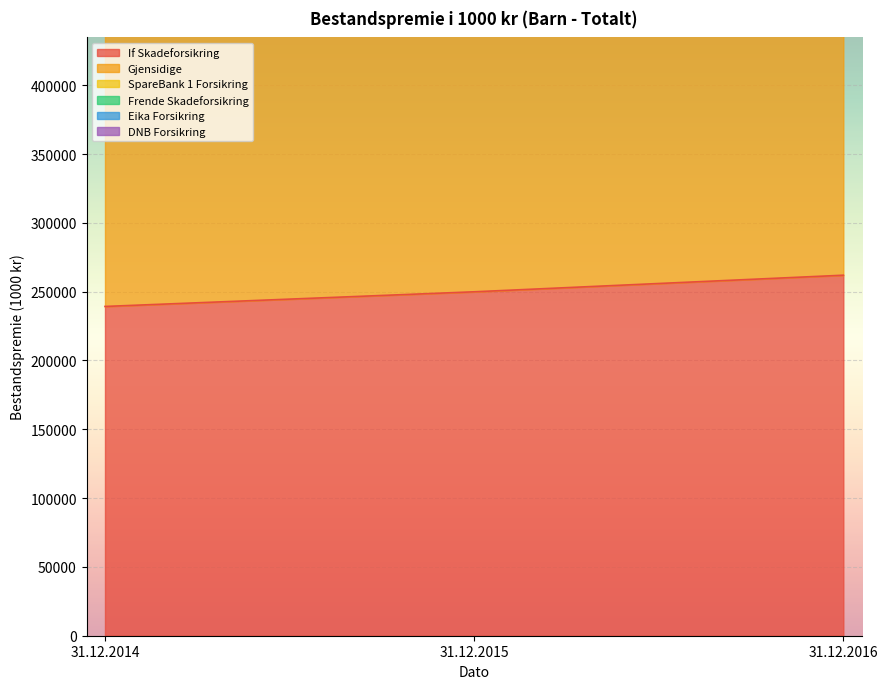

True or false: Gjensidige has a value of 1138254 at 31.12.2015.

False